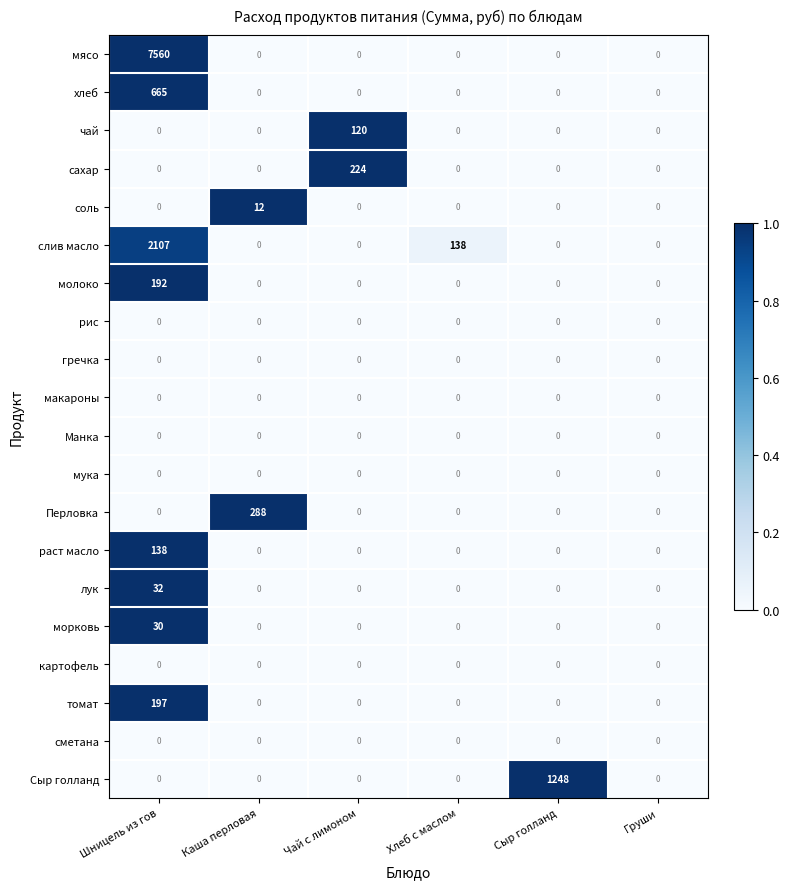

Is it true that молоко equals 90 at Каша перловая?

False